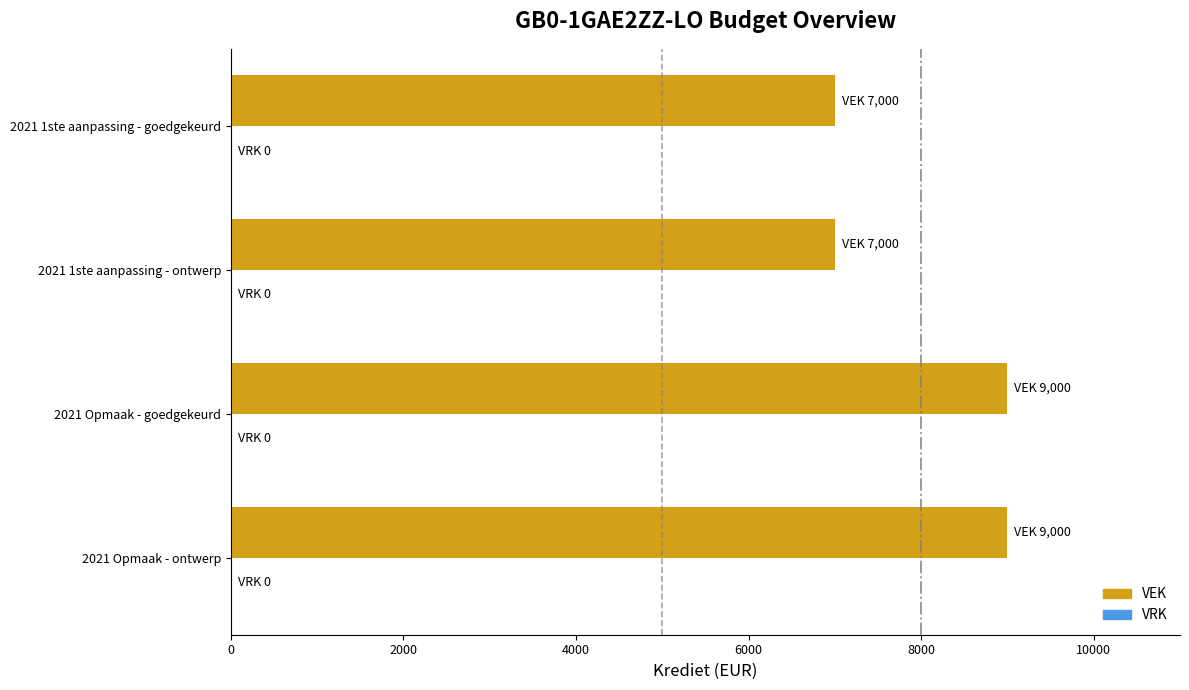

Is it true that the value at 2021 Opmaak - ontwerp is 9000?

True